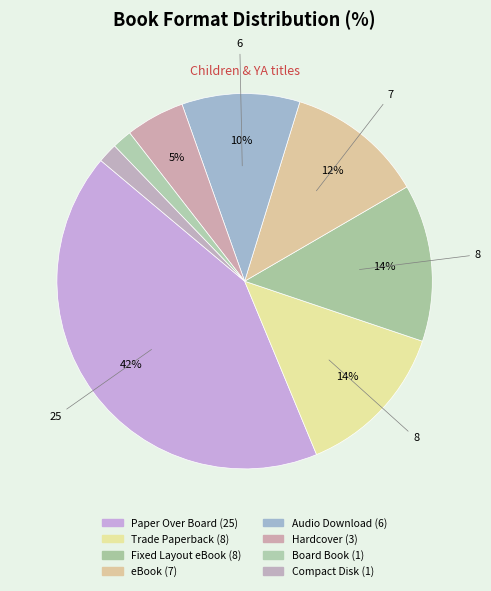

Count the number of slices in the pie.

8